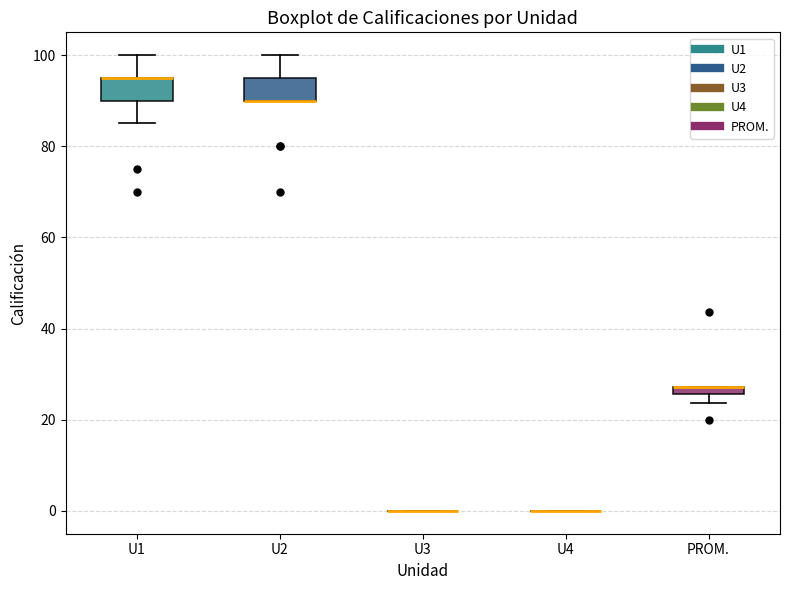

Where is the lower edge of the box for U1 on the y-axis? The values are not printed on the chart, so give them approximately, as read against the axis.

90